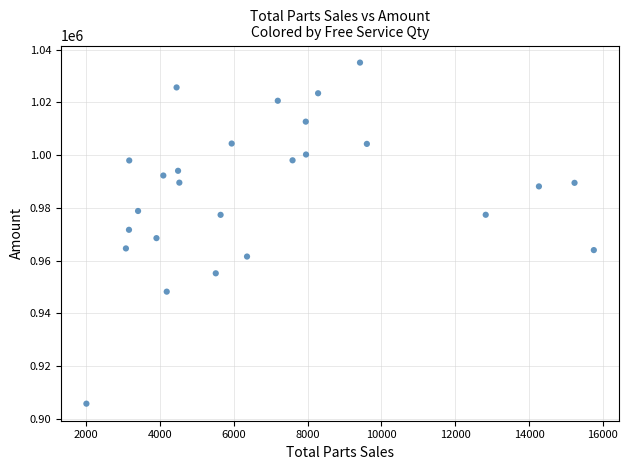

What is the range of X values (max minus min)?

13752